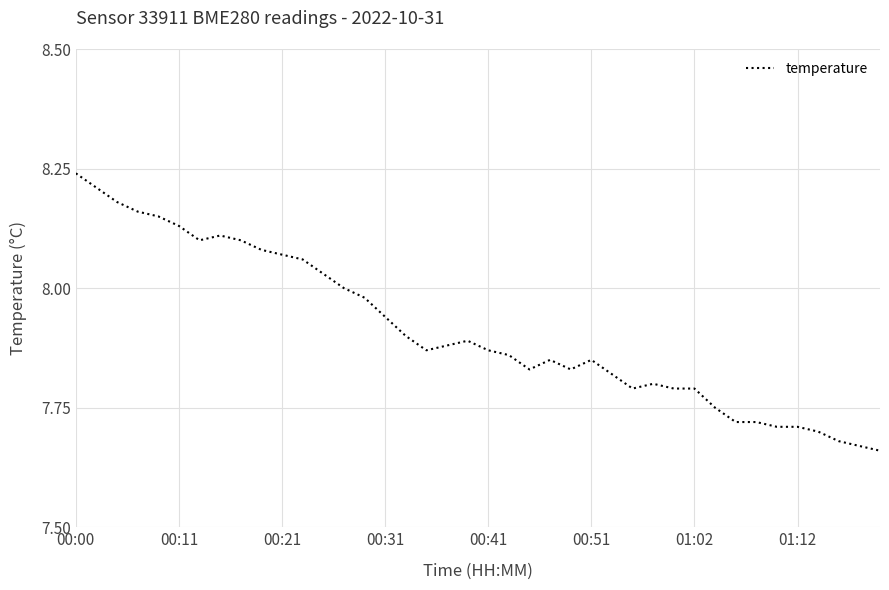

What is the difference between the maximum and minimum values?

0.6